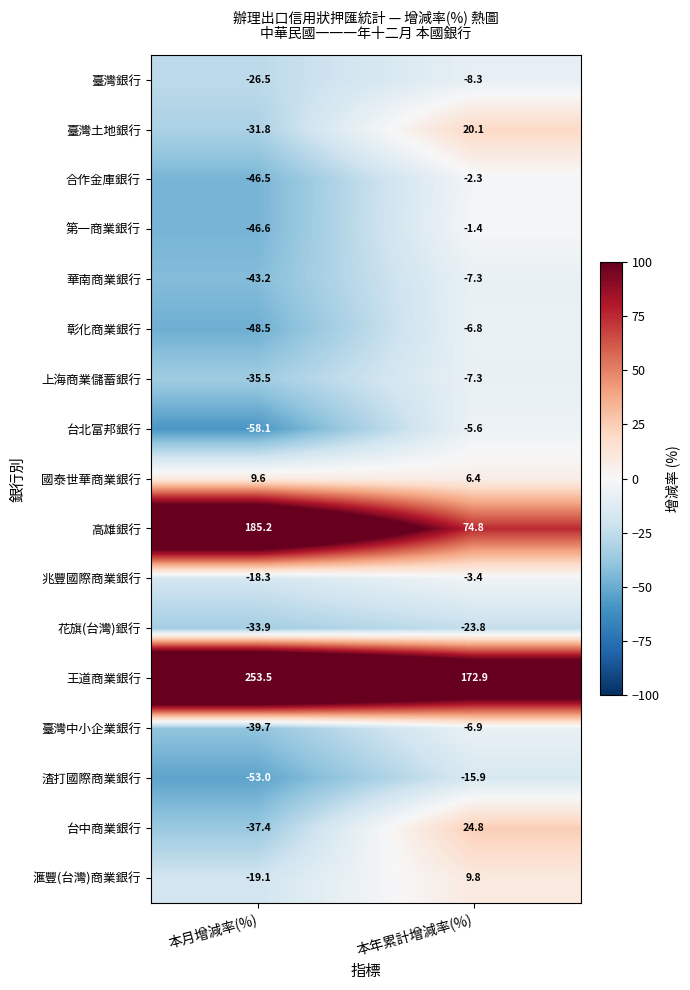

What is the total value across all series at 本月增減率(%)?

-89.8